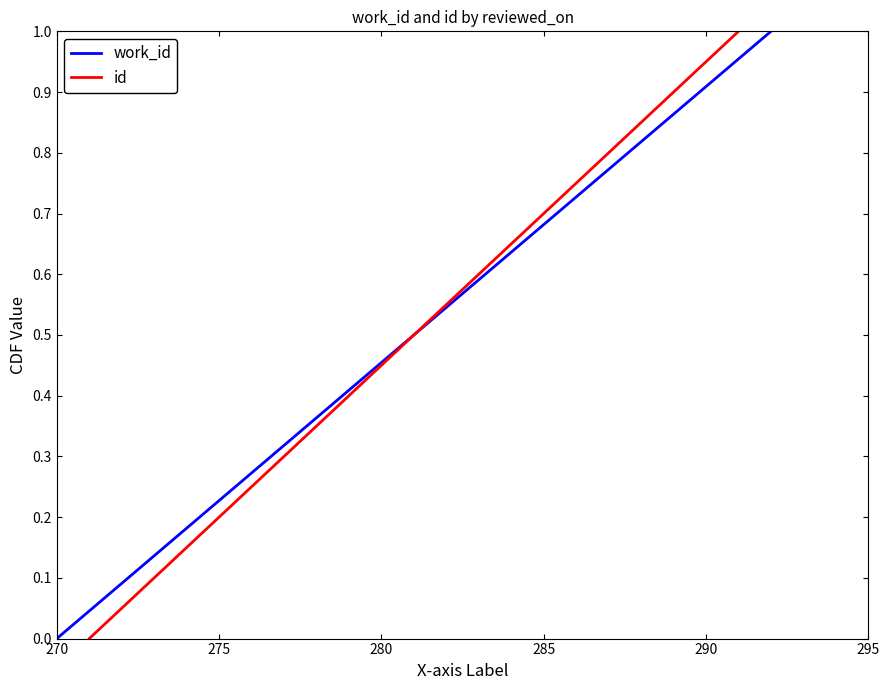

Rank the series at 270 from lowest to highest value.

work_id, id